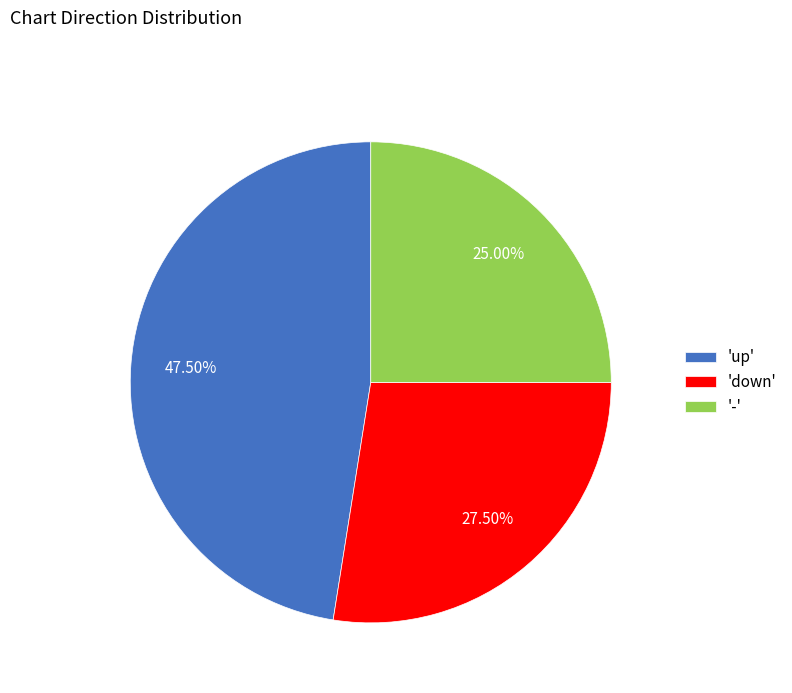

What is the largest slice in the pie chart?

'up'